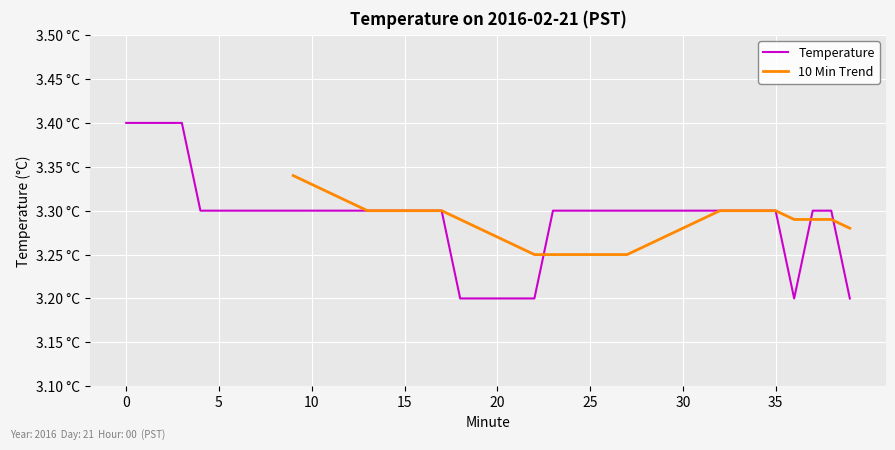

What is the value of the 7th point from the left?

3.3